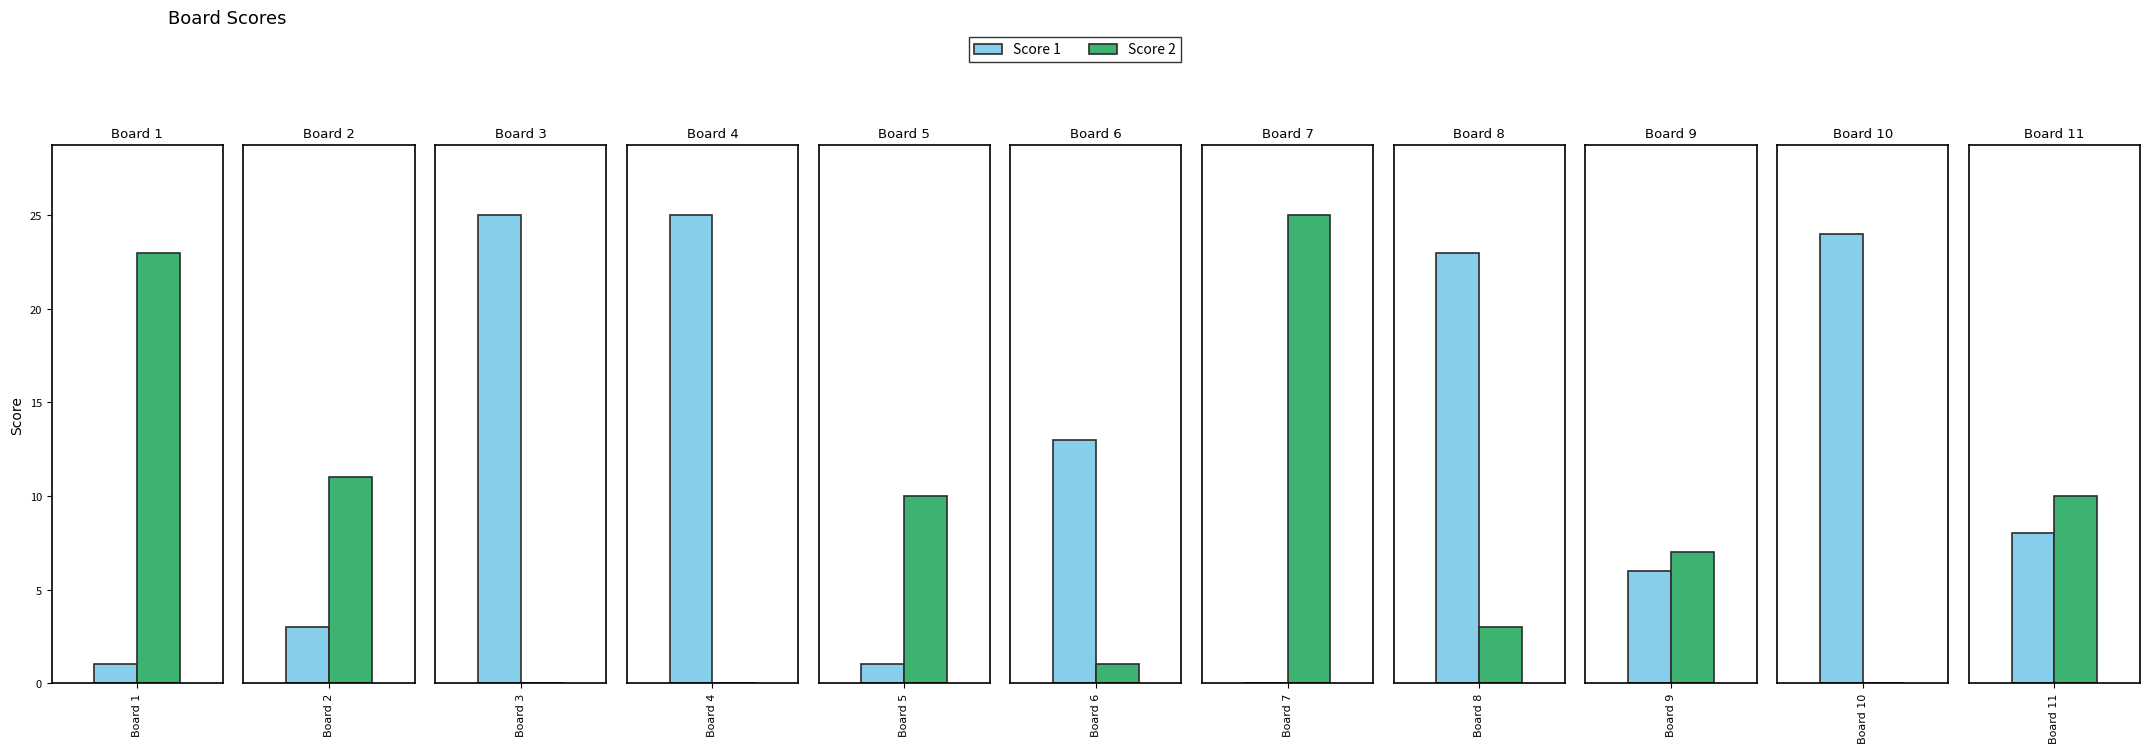

How many distinct data groups are displayed?

2